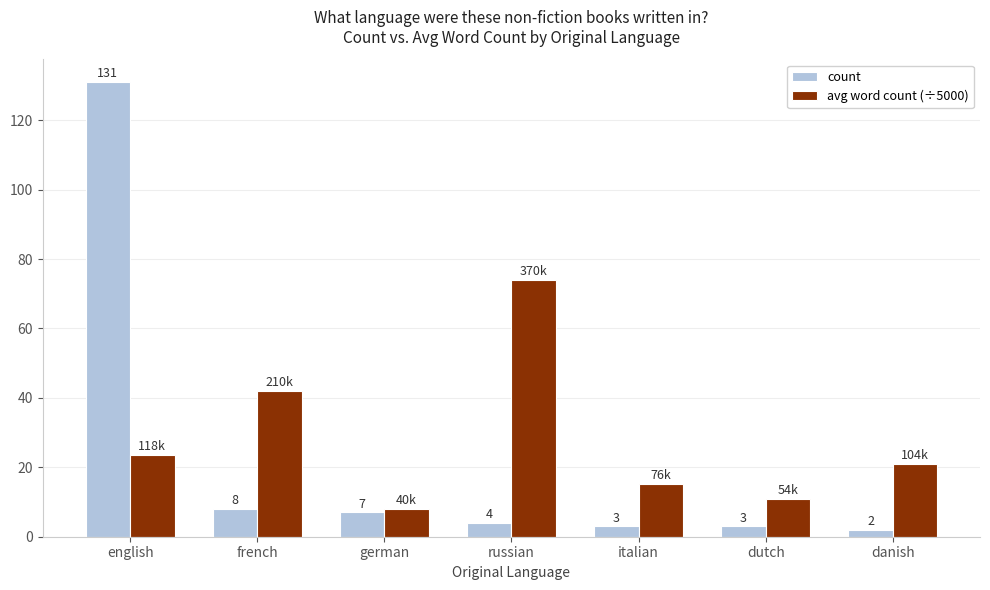

What position from the right is dutch?

2